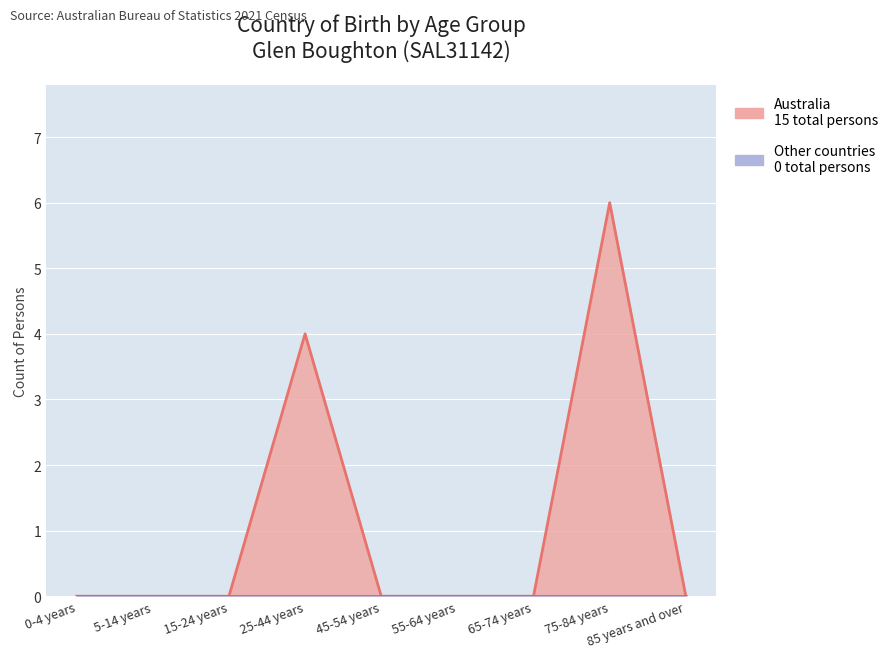

What is the label of the 4th point from the right?

55-64 years